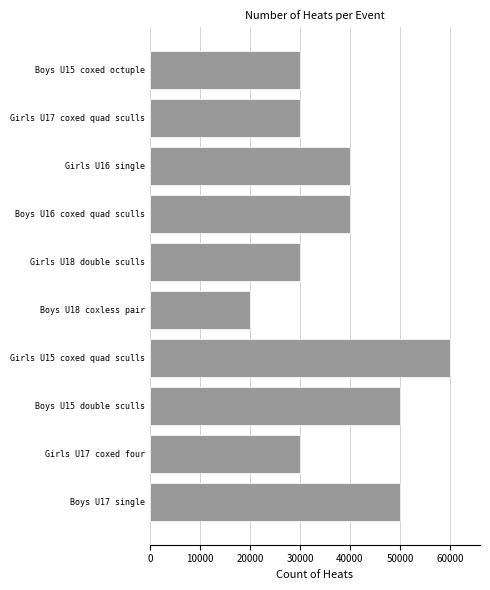

What is the approximate value at Boys U15 double sculls, to the nearest 100?

50000